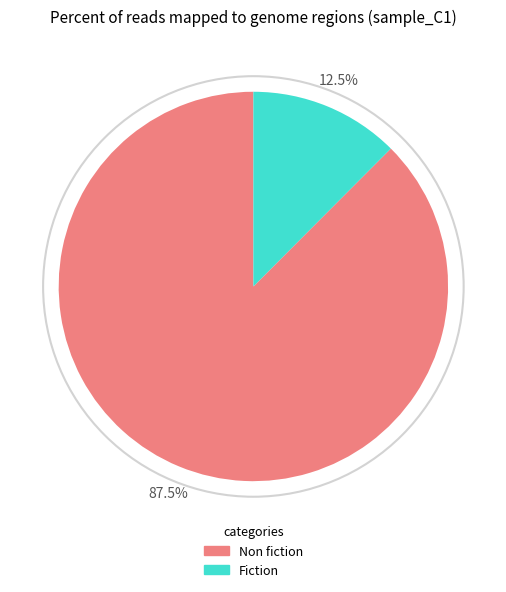

What portion of the pie excludes Non fiction?

12.5%